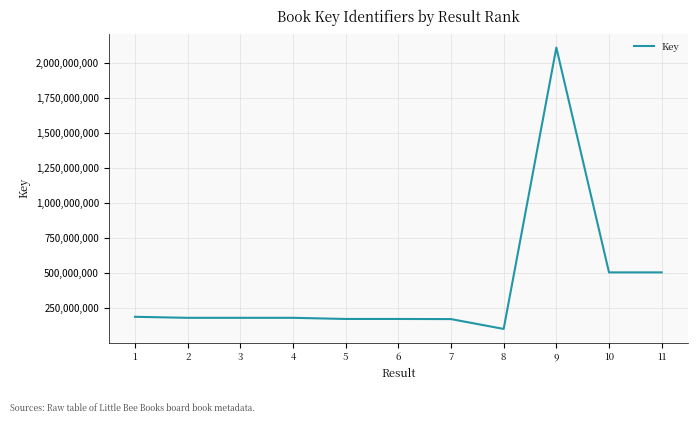

Where does the data first go above 180229435?

1